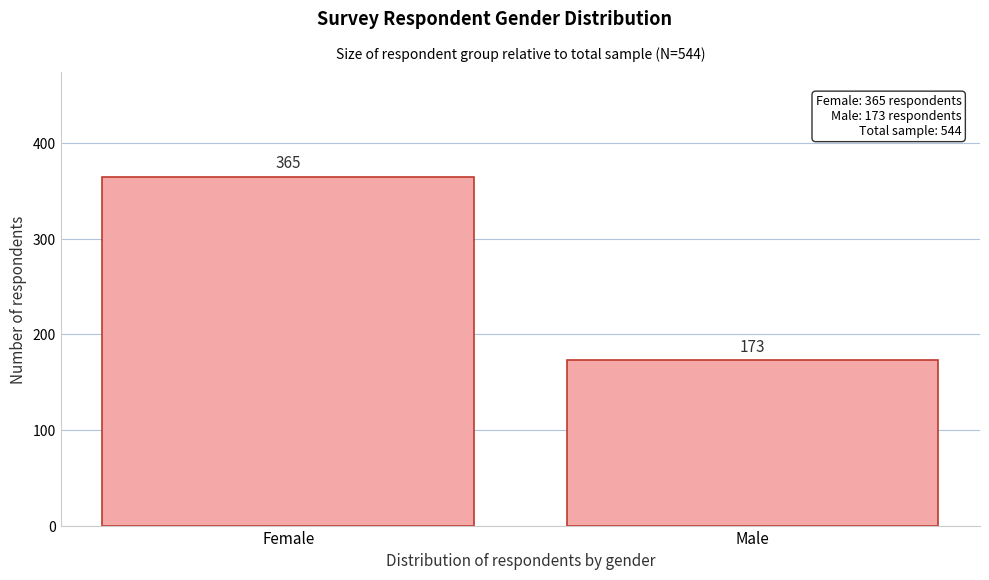

Reading left to right, transcribe all the data shown in this chart.

365	173